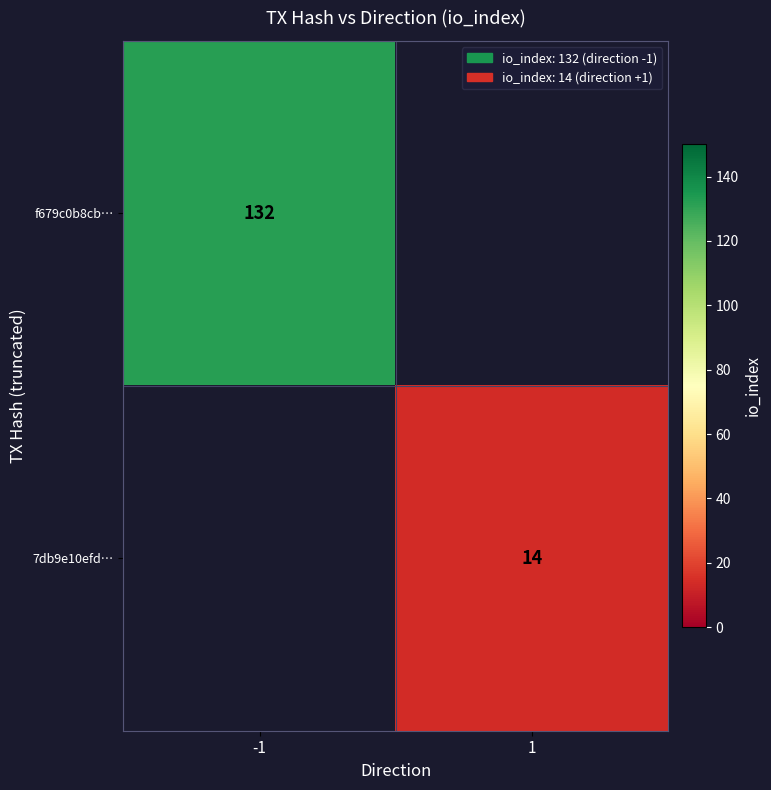

Is the value of f679c0b8cb… at -1 greater than the value of 7db9e10efd… at 1?

Yes